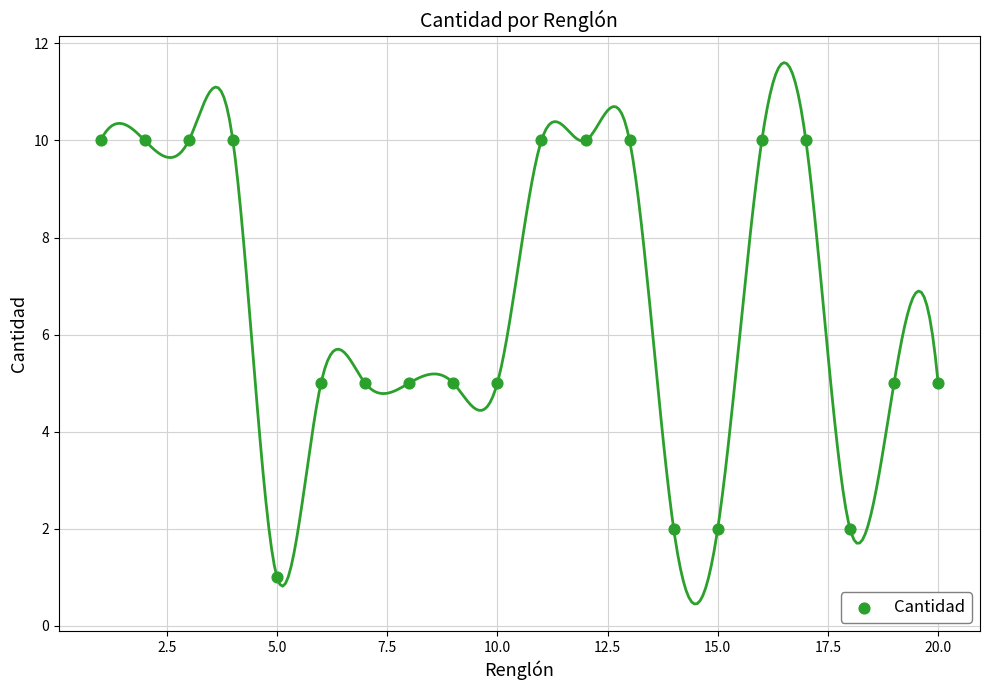

What is the range of X values (max minus min)?

19